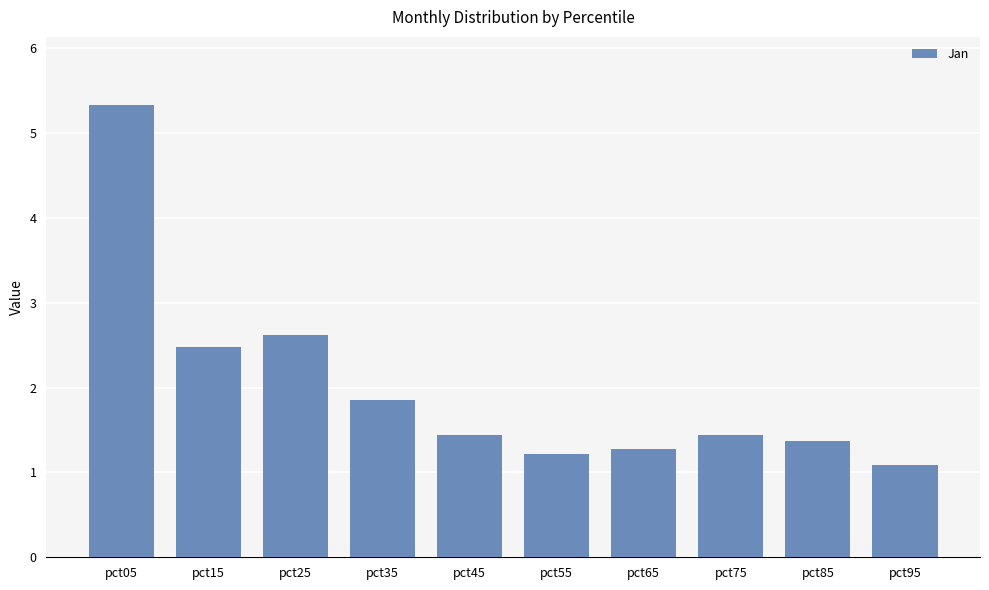

At which category does the chart reach its minimum across all series?

pct95